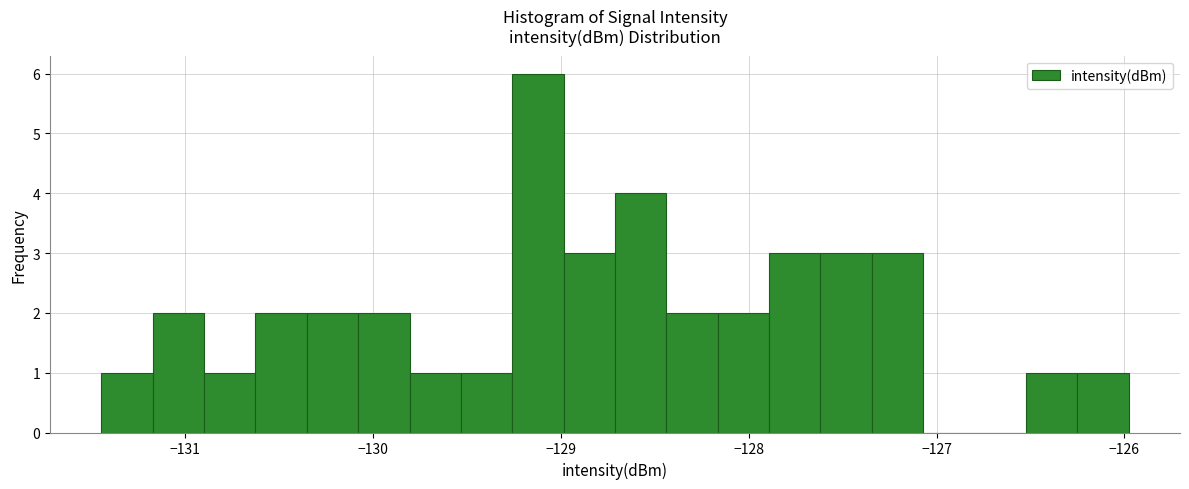

Read against the x-axis, roughly where is the centre of the tallest bar?

-129.1